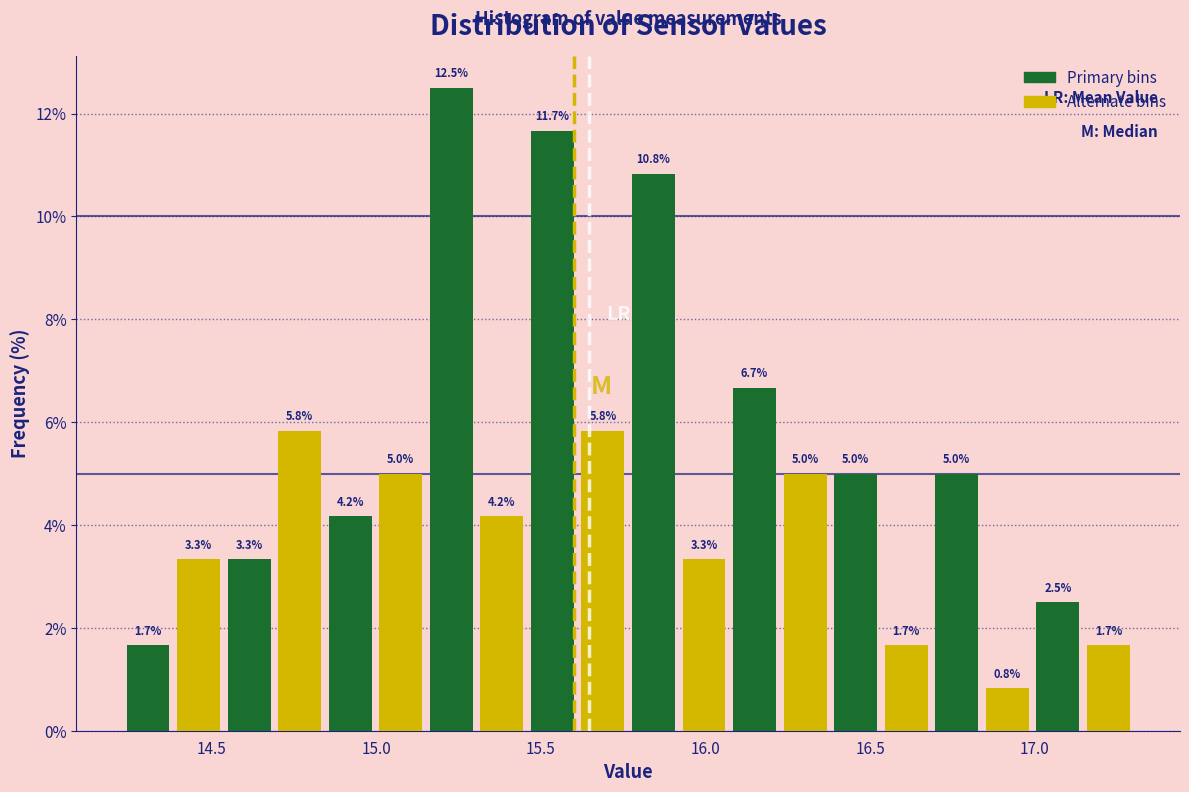

Read against the x-axis, roughly where is the centre of the tallest bar?

15.25